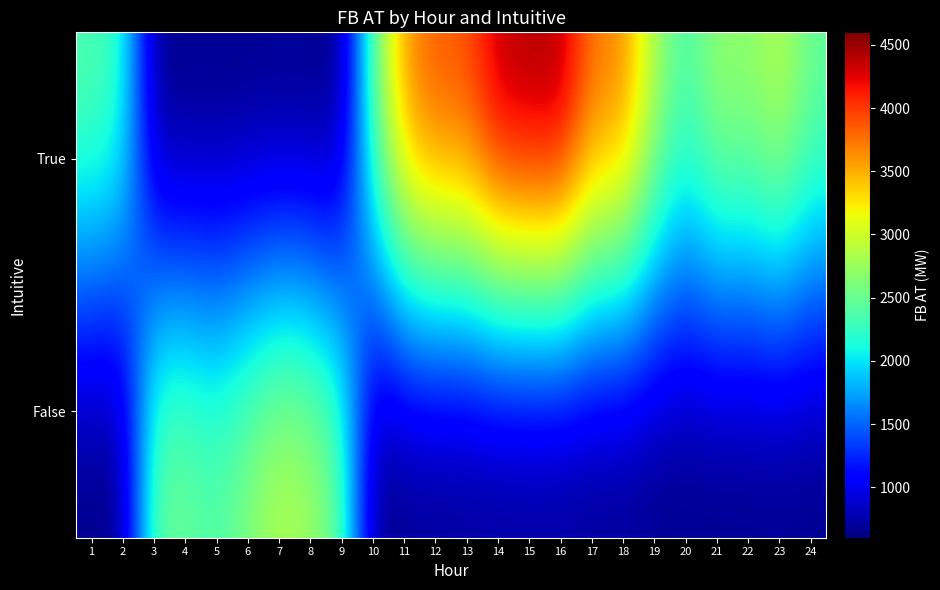

At 3, list the series in order from smallest to largest.

True, False